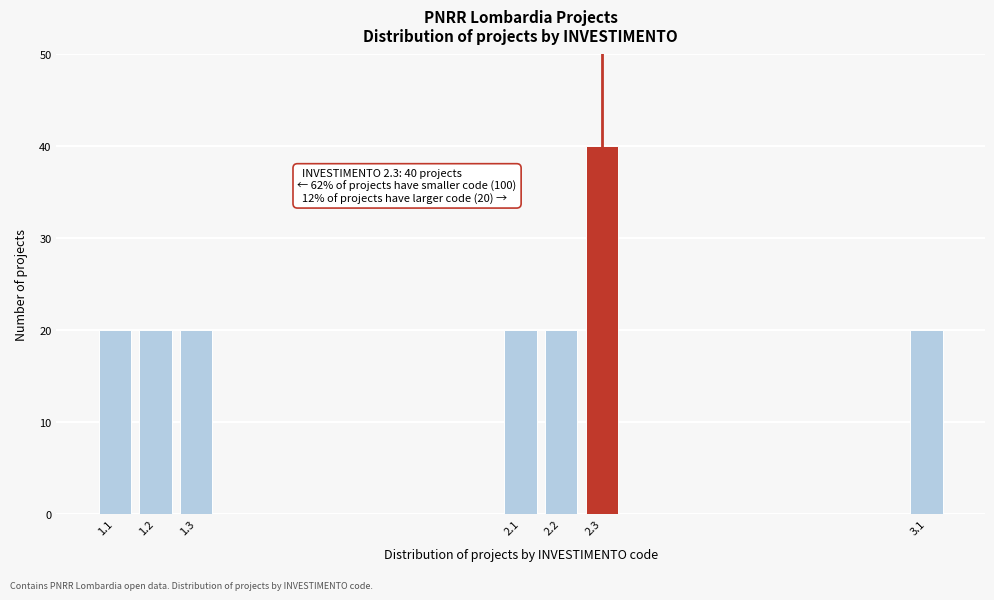

Reading left to right, transcribe all the data shown in this chart.

20	20	20	20	20	40	20